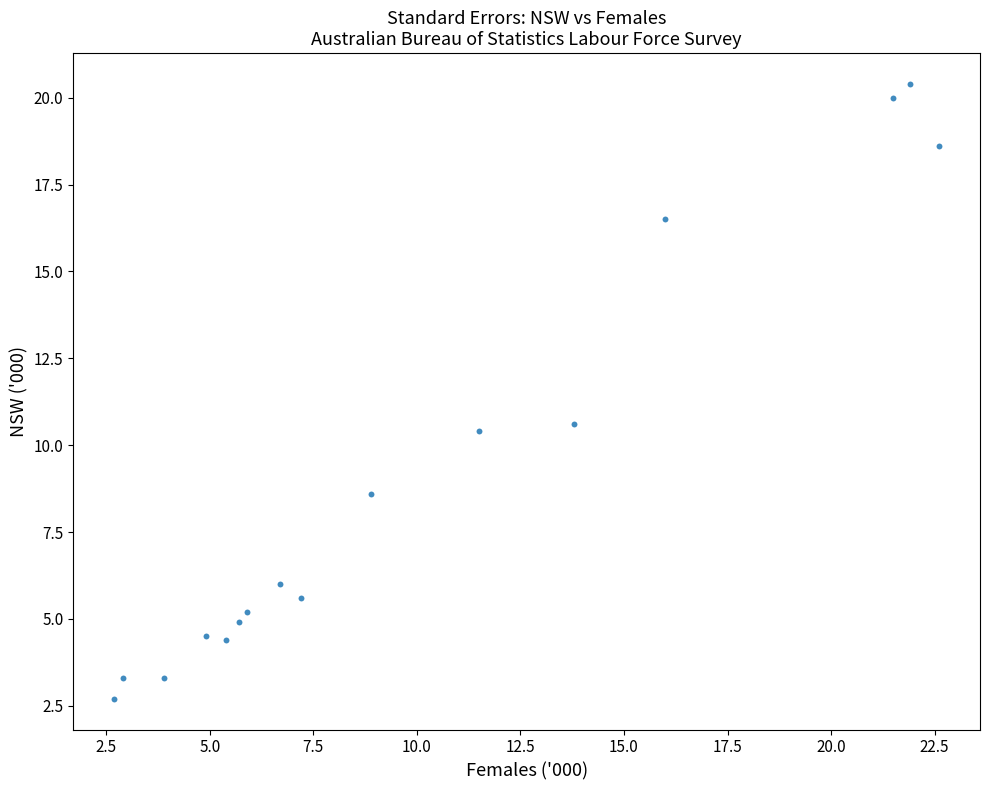

What Y value in the scatter plot is closest to 11?

10.6